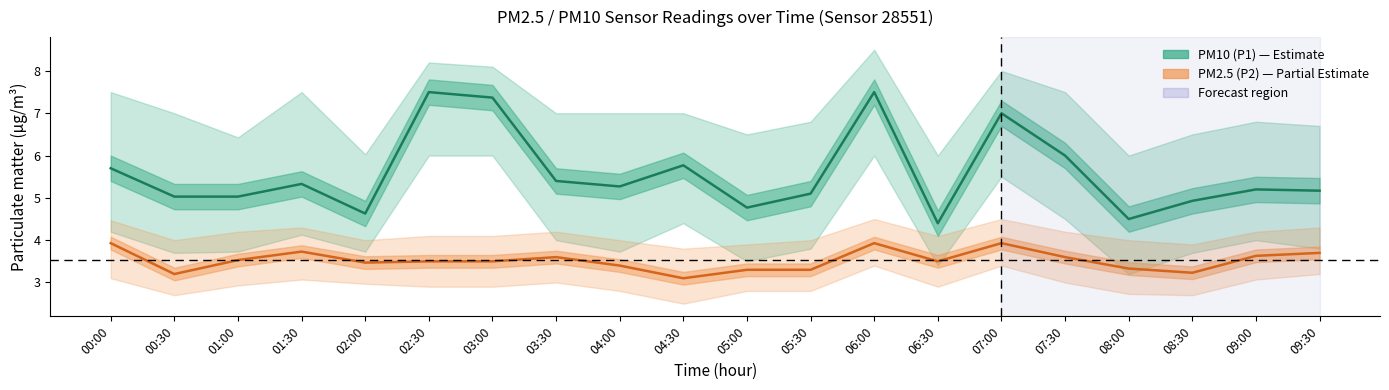

How many interior local peaks does the PM10 (P1) series have?

6